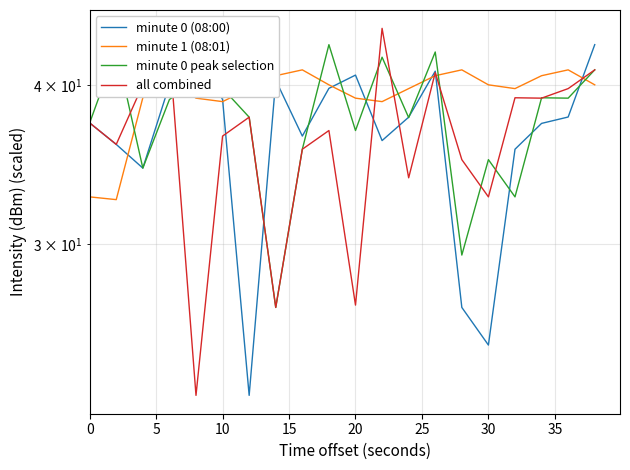

What is the difference between the minute 1 (08:01) values at 35 and 15?

0.7